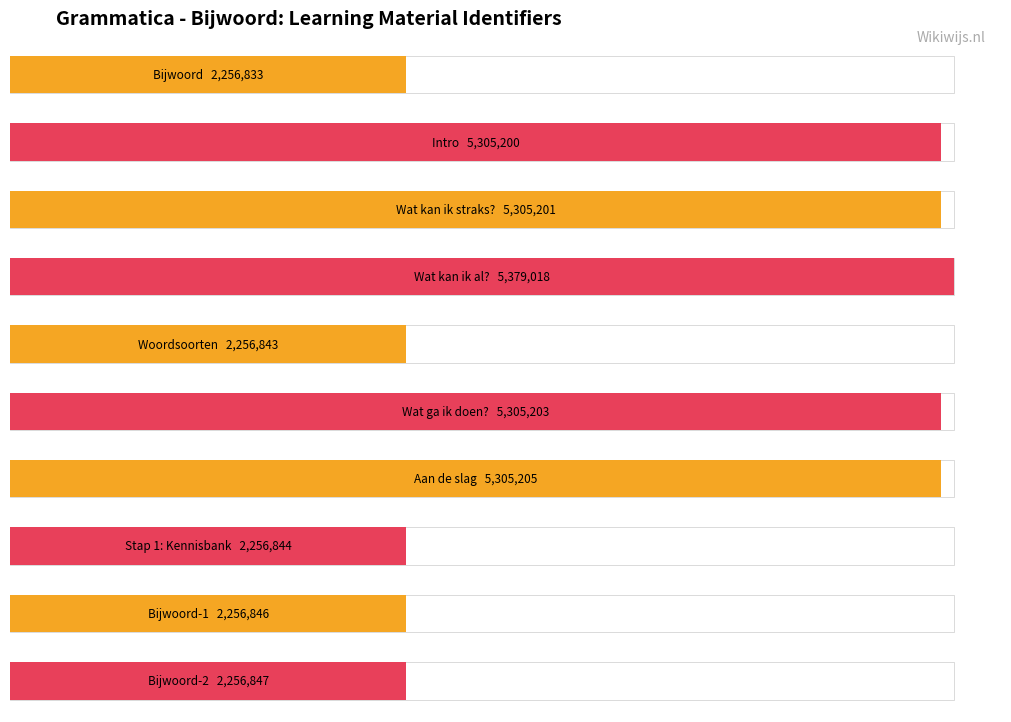

Rank the categories by value from highest to lowest.

Wat kan ik al?, Aan de slag, Wat ga ik doen?, Wat kan ik straks?, Intro, Bijwoord-2, Bijwoord-1, Stap 1: Kennisbank, Woordsoorten, Bijwoord